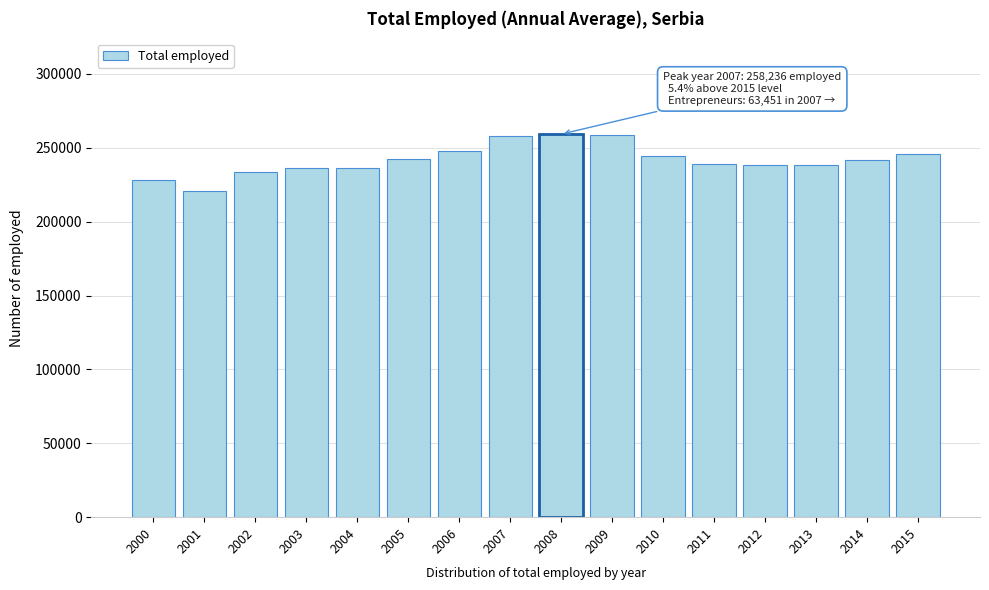

Is it true that the value at 2003 is 147996?

False